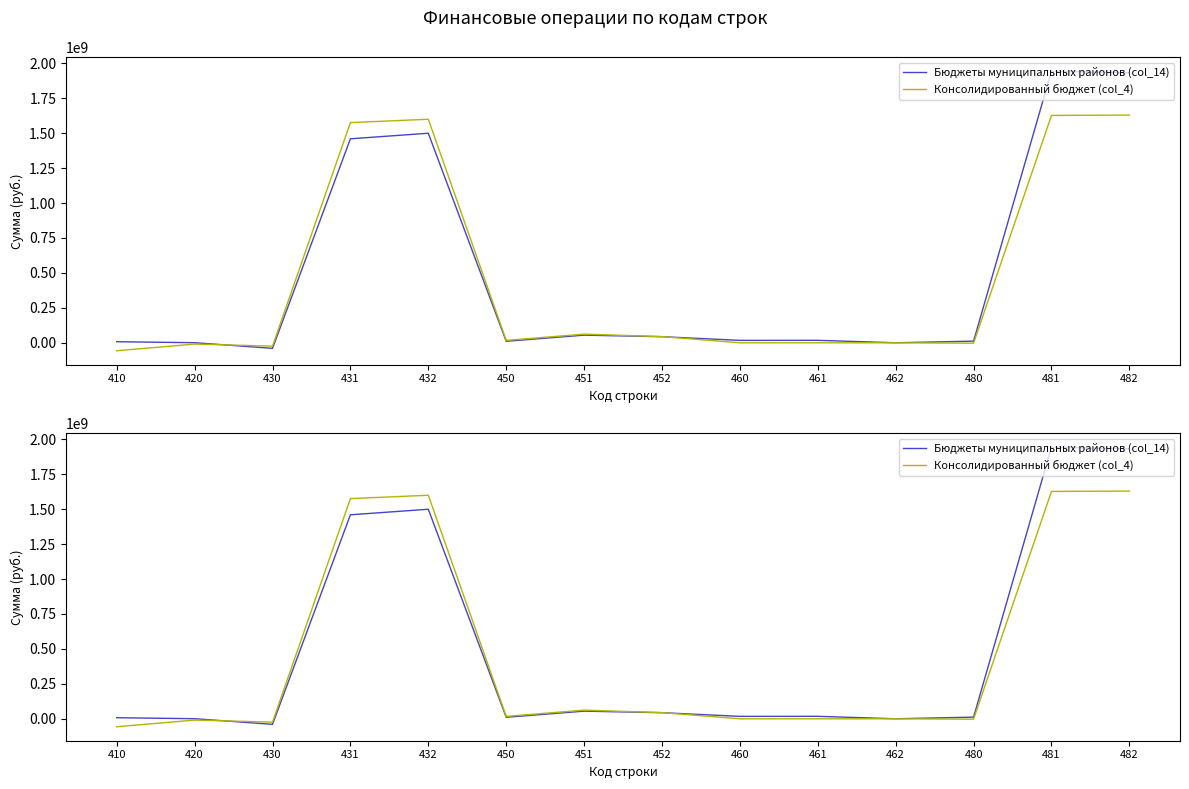

Which category has the highest value across all series?

481